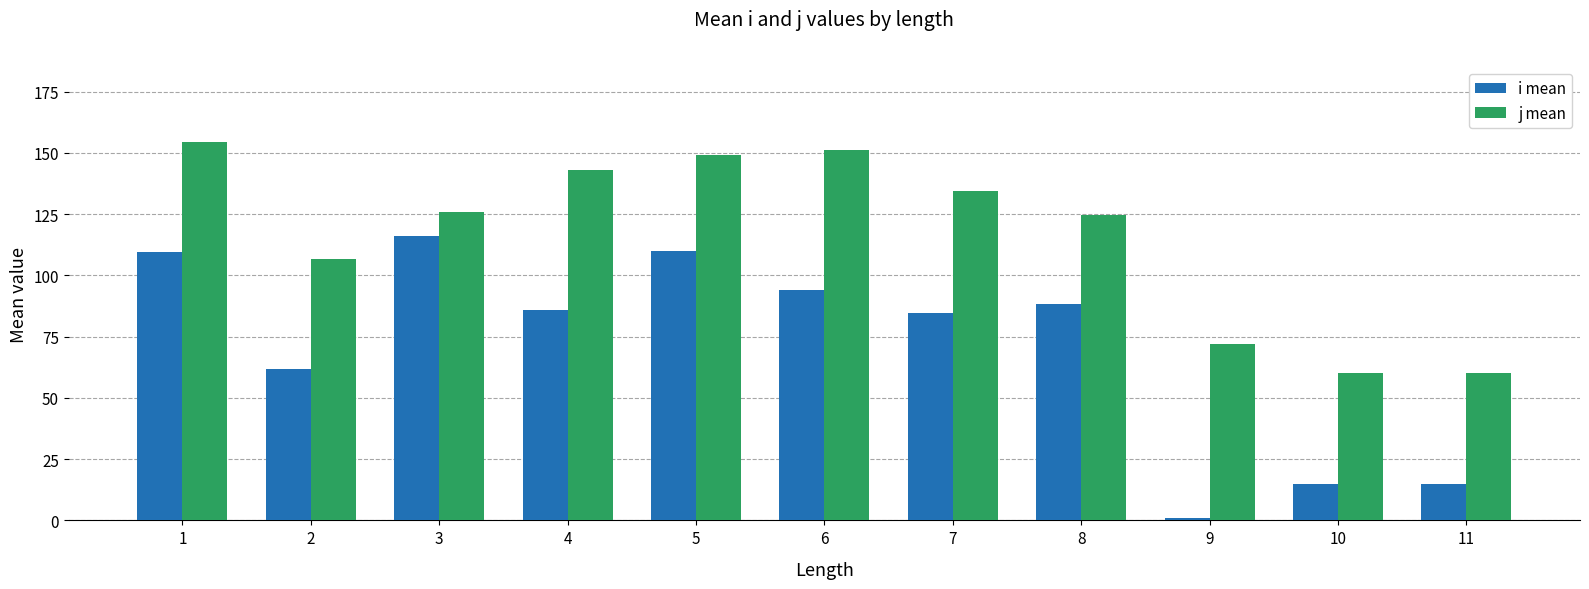

True or false: i mean has a value of 1.0 at 9.

True